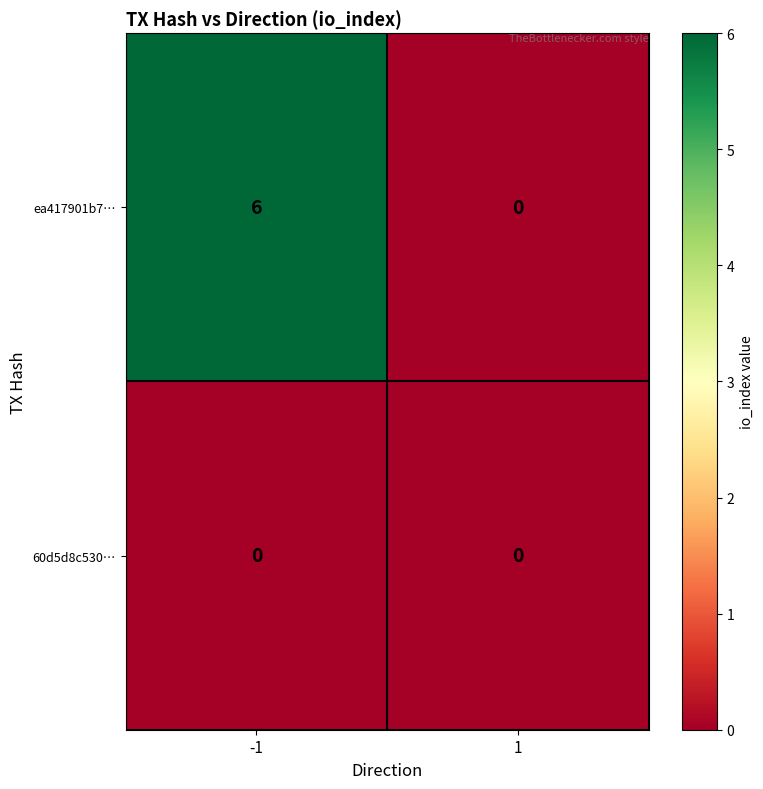

At which category does the chart reach its peak across all series?

-1